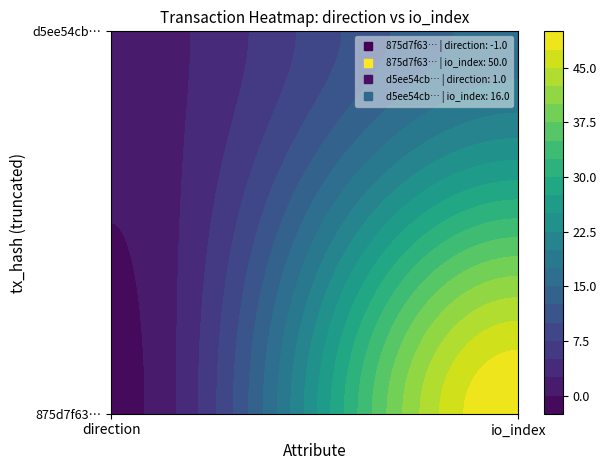

Reading left to right, list all the values displayed in this chart.

875d7f63871a19d3c0450e47b8e862a8a7623e5: 0=-1	1=50
d5ee54cbfc352f67e5402d04f31dbdf3e8c5374: 0=1	1=16